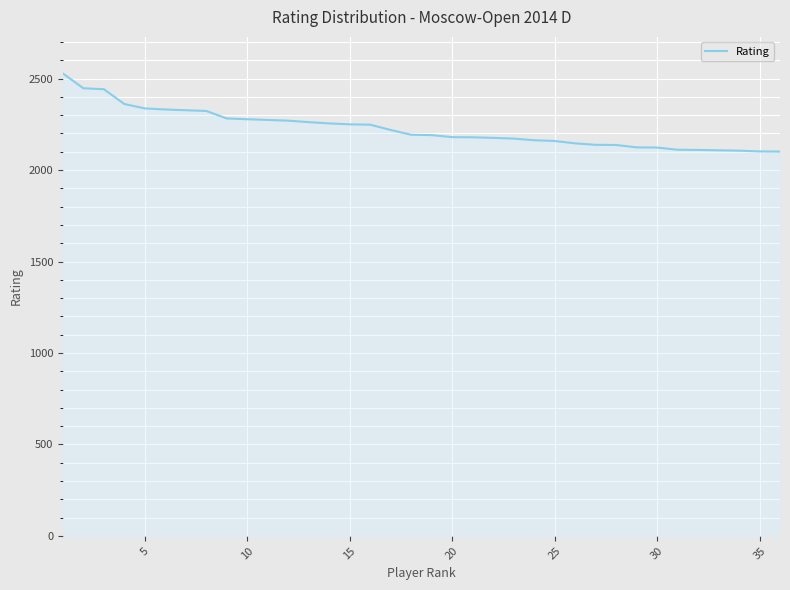

What is the minimum value shown in the chart?

2101